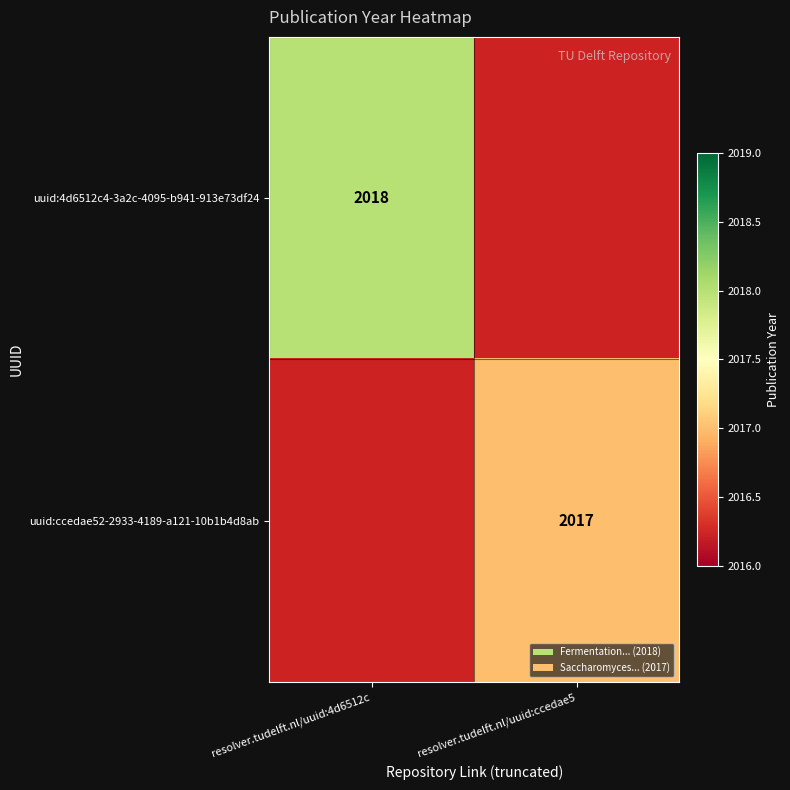

At how many categories does at least one series exceed 2017?

1